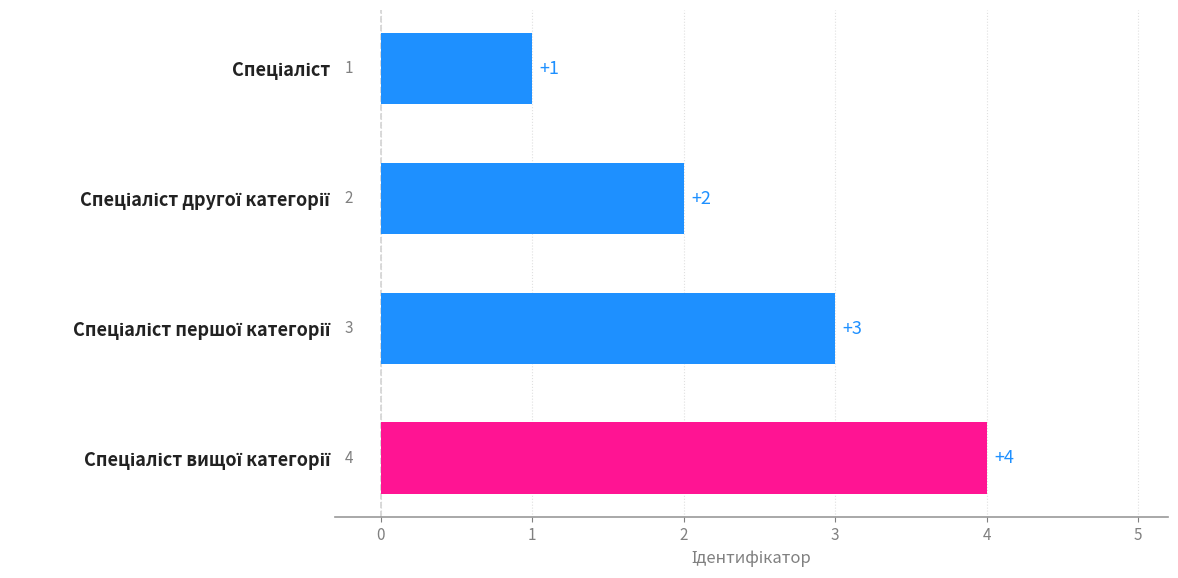

What is the maximum value shown in the chart?

4